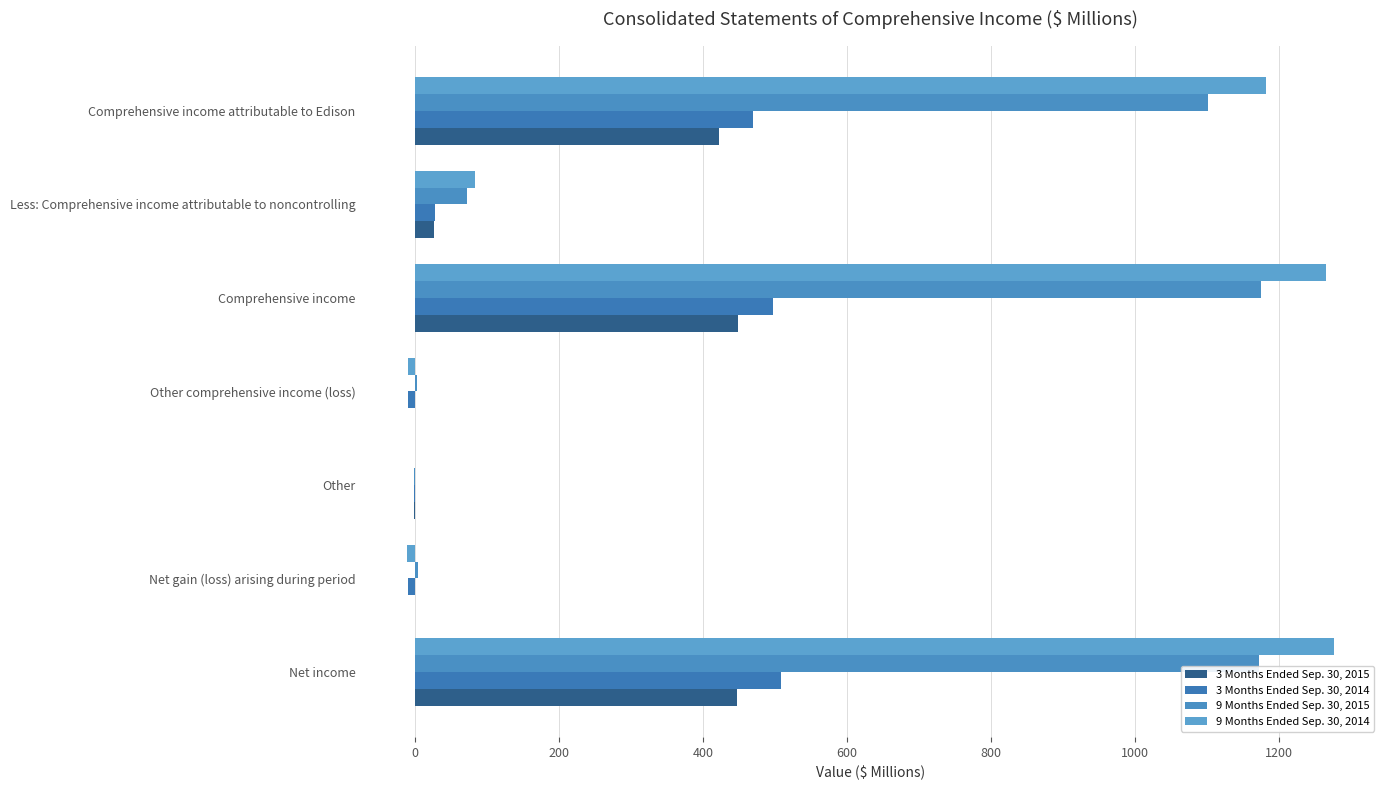

What is the difference between the maximum and minimum values in the 3 Months Ended Sep. 30, 2014 series?

518